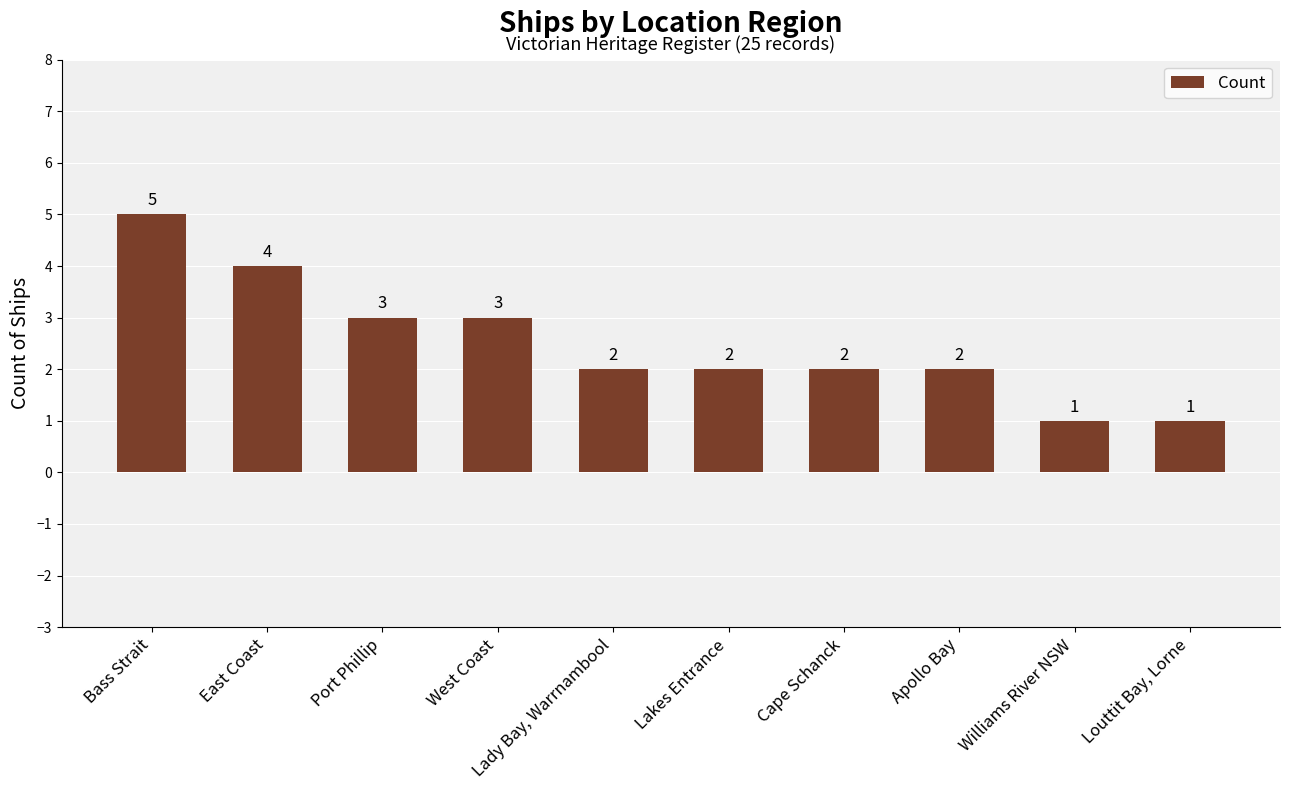

At which label does the data first exceed 2?

Bass Strait